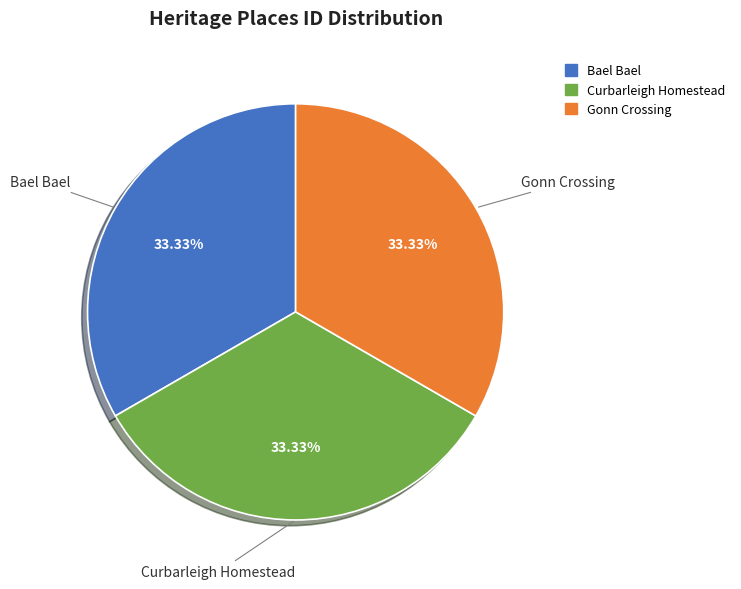

The Bael Bael slice represents 33% of the pie. True or false?

True